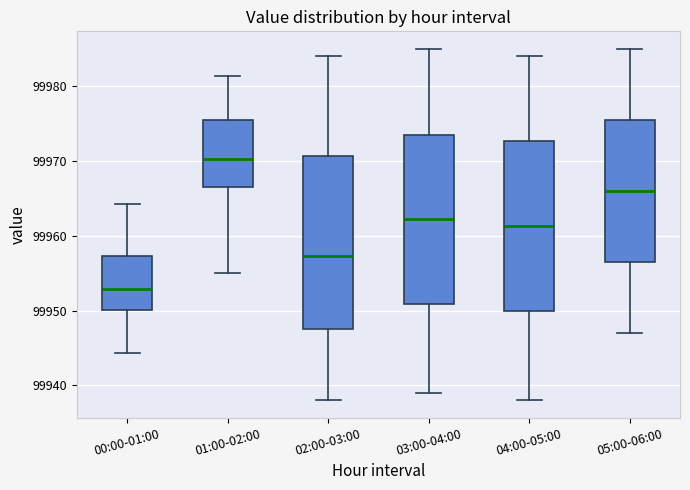

Which box has the lowest median line?

00:00-01:00